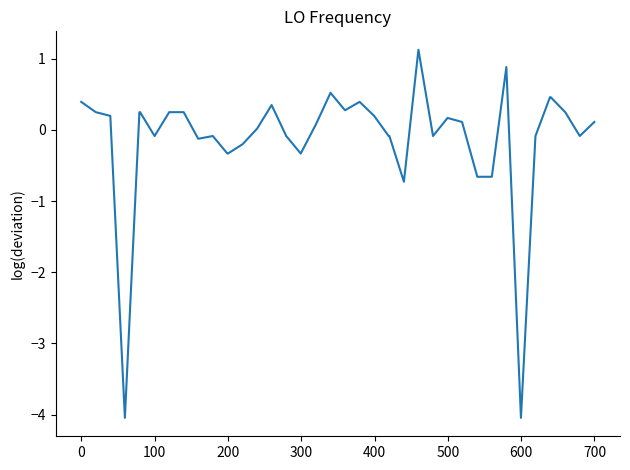

What is the smallest value displayed?

-4.0